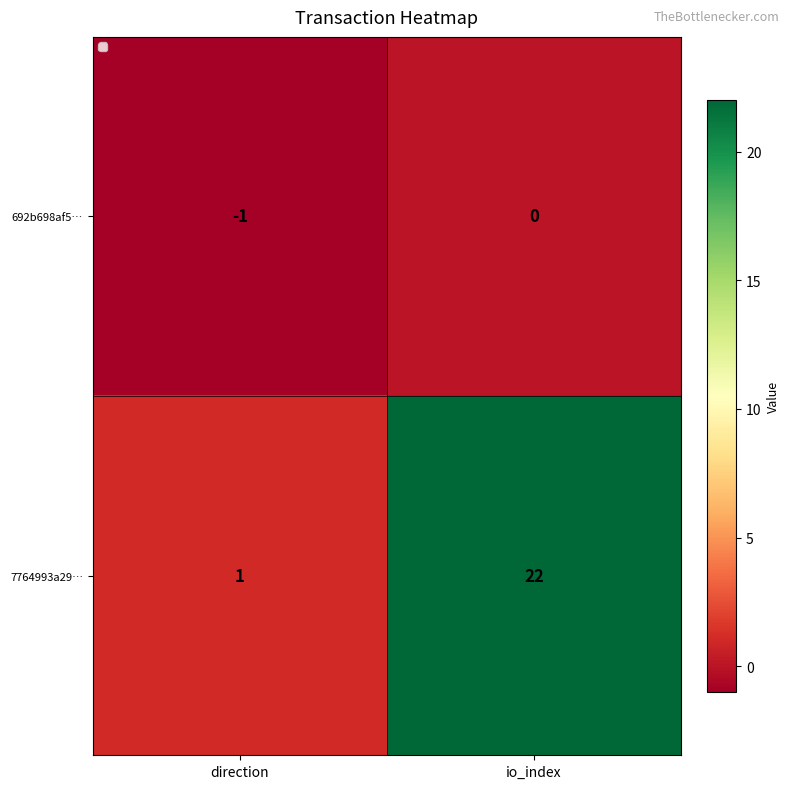

Reading left to right, list all the values displayed in this chart.

692b698af5…: direction=-1	io_index=0
7764993a29…: direction=1	io_index=22